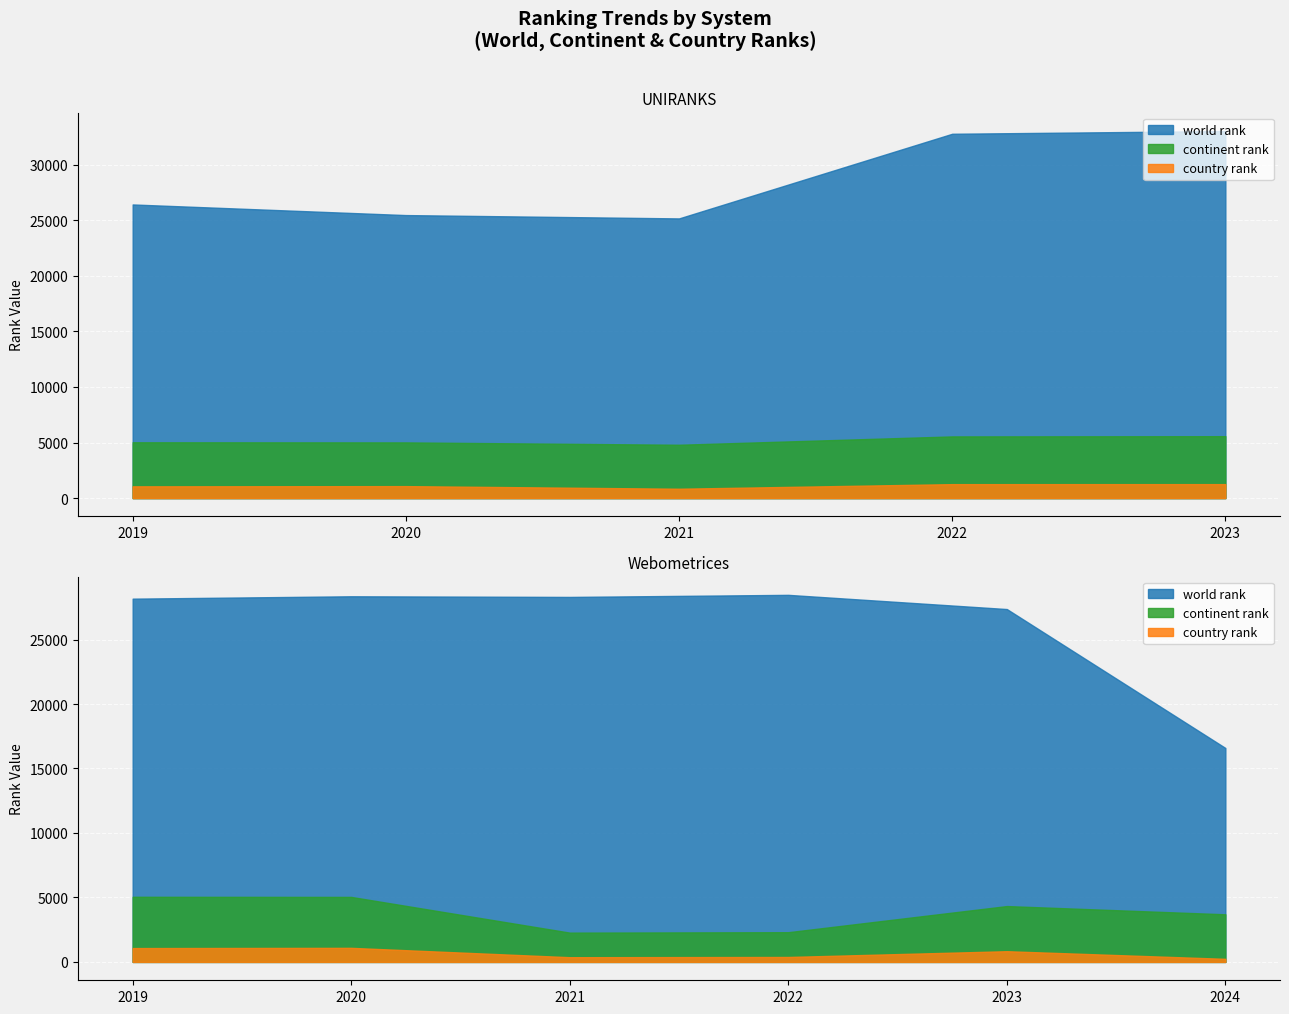

Reading left to right, extract all data points from this chart.

world rank: 2019=26423	2020=25467	2021=25167	2022=32784	2023=33031	2019=28171	2020=28355	2021=28305	2022=28466	2023=27365	2024=16593
continent rank: 2019=5022	2020=5011	2021=4799	2022=5550	2023=5571	2019=5051	2020=5042	2021=2272	2022=2305	2023=4332	2024=3693
country rank: 2019=1058	2020=1077	2021=842	2022=1255	2023=1257	2019=1075	2020=1092	2021=366	2022=384	2023=831	2024=240